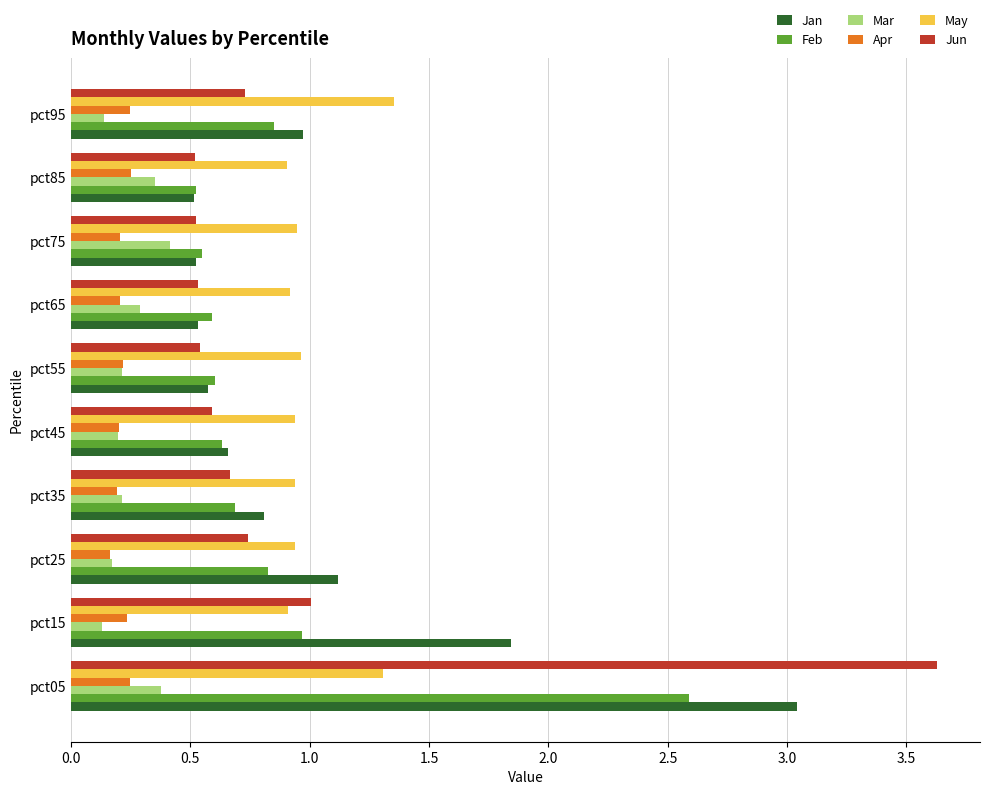

Which label corresponds to the largest value in the chart?

pct05